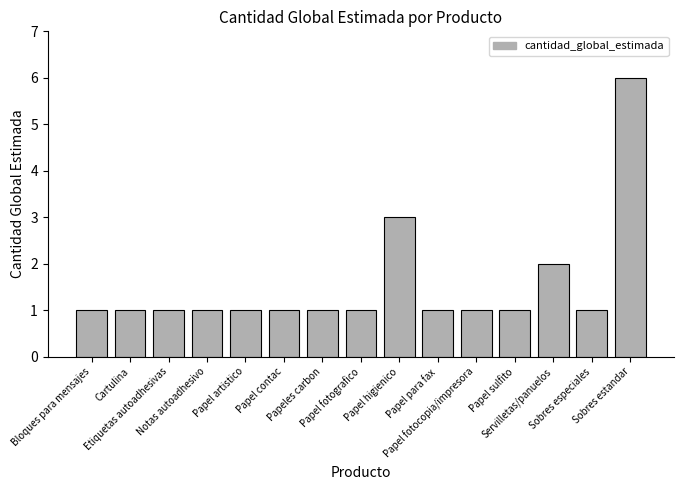

What is the maximum value shown in the chart?

6